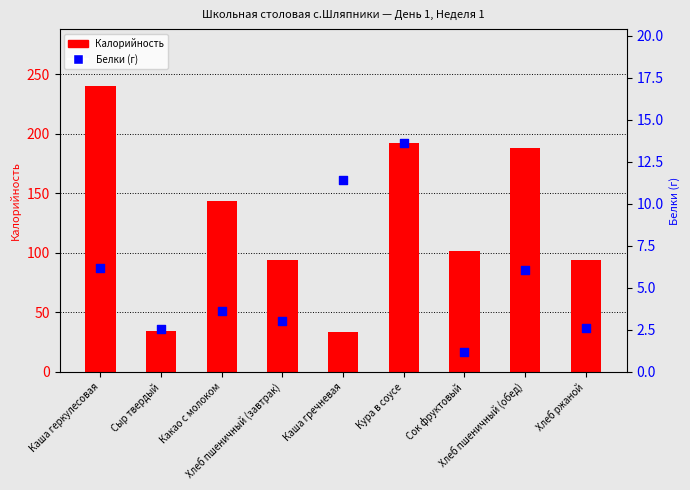

At which category is the sum across all series the highest?

Каша геркулесовая